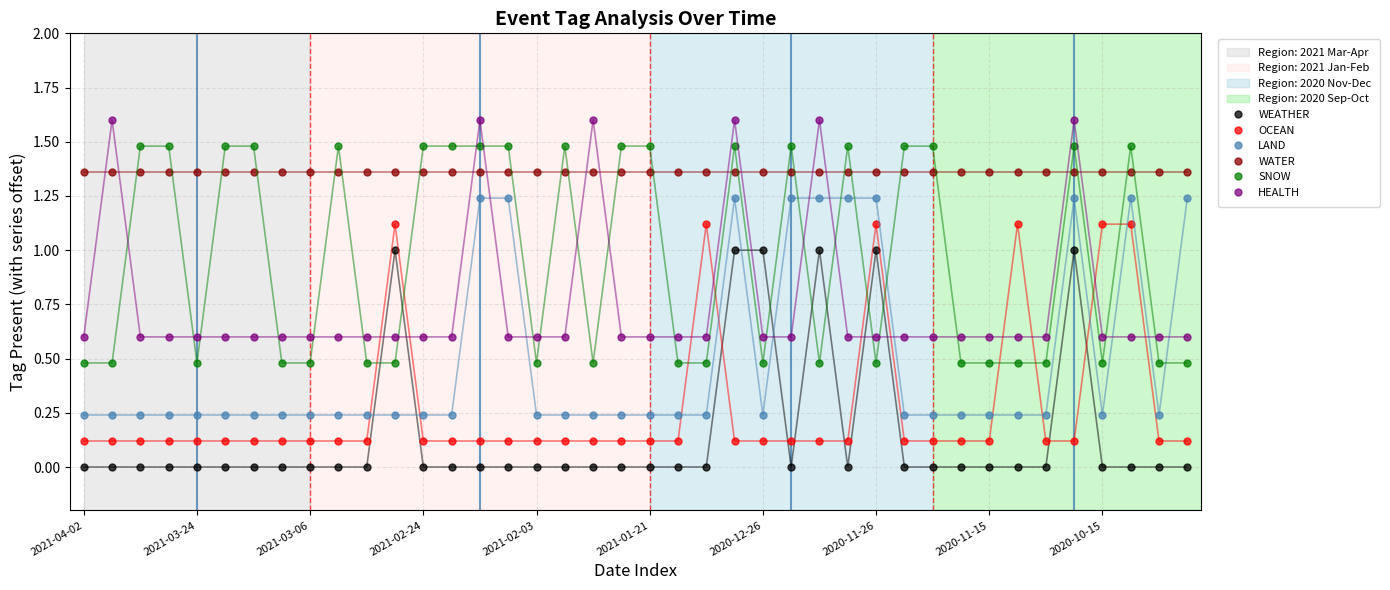

What is the value of the OCEAN point at the 3rd from the left?

0.1